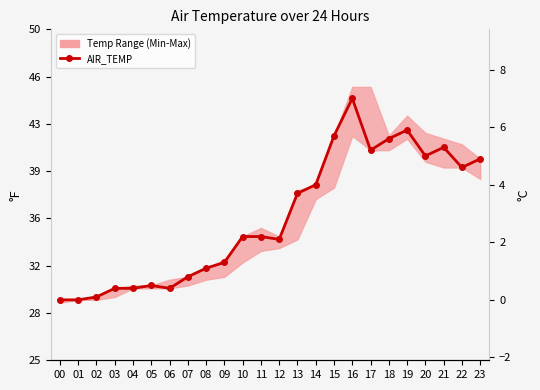

What is the approximate value at 16?

7.0